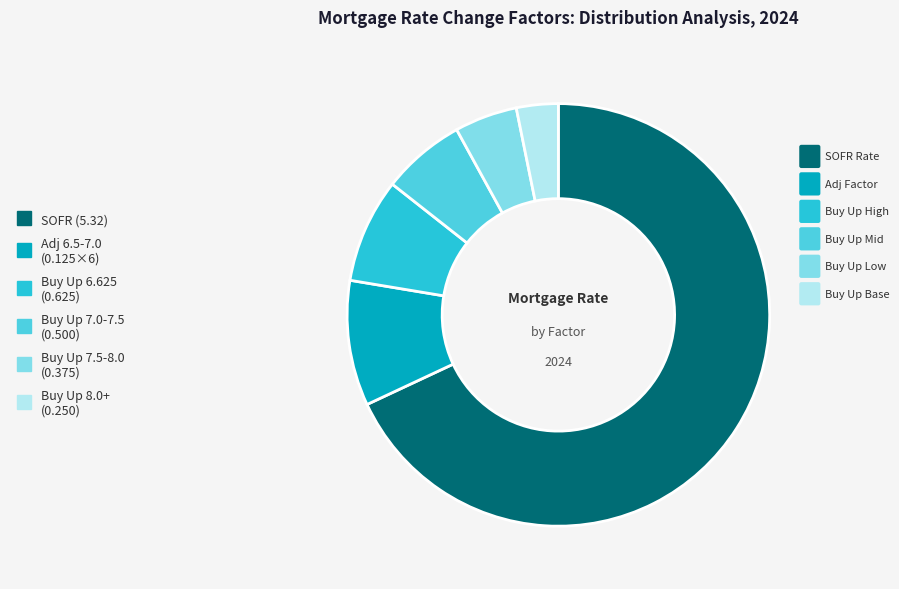

Does any single category account for the majority?

Yes